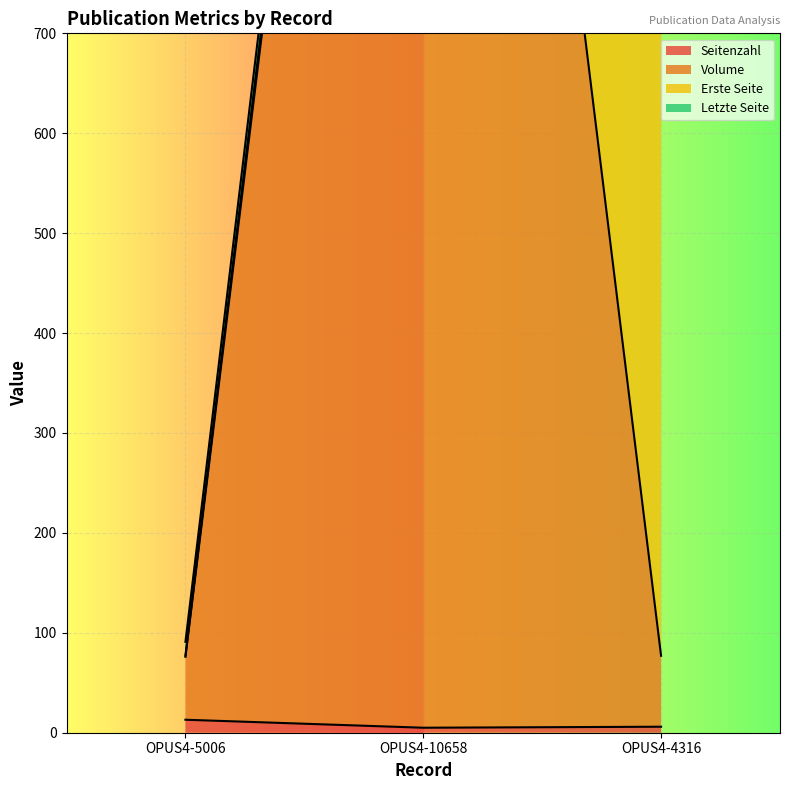

The Seitenzahl series shows 6 at OPUS4-4316. True or false?

True